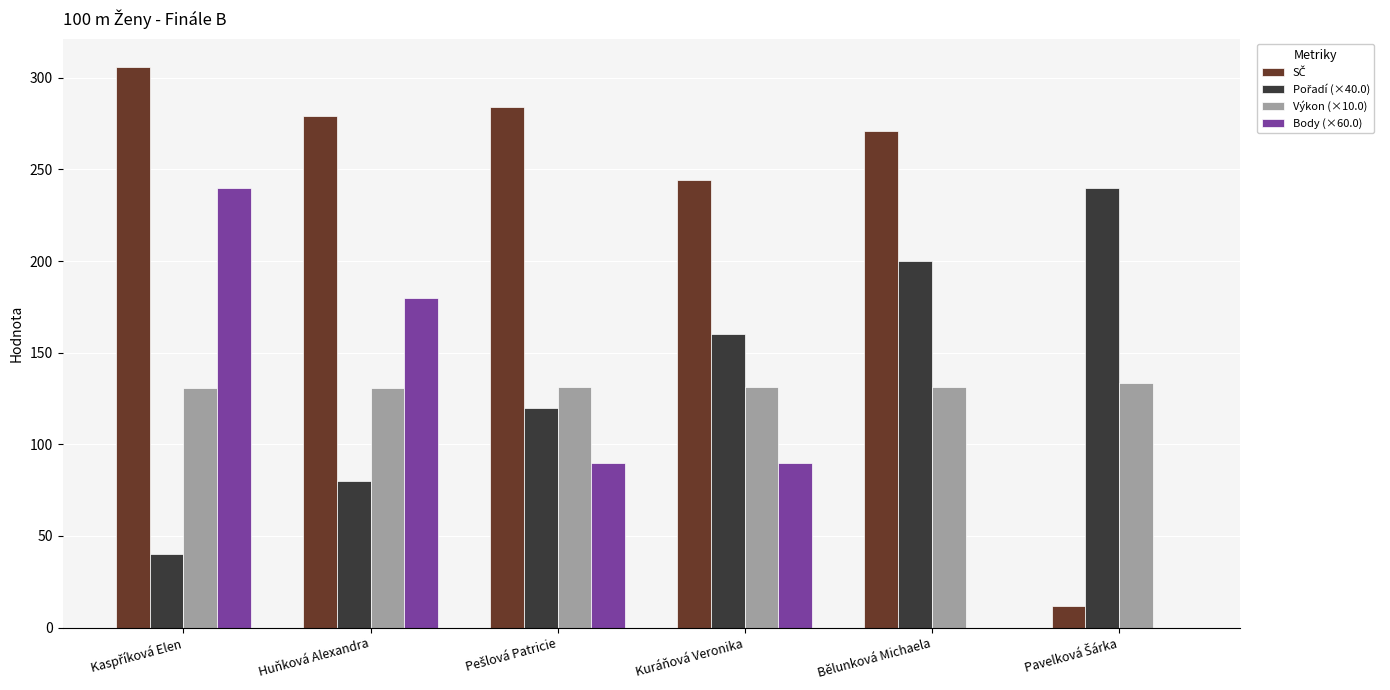

The value of Výkon (×10.0) at Kuráňová Veronika is 37.2. True or false?

False